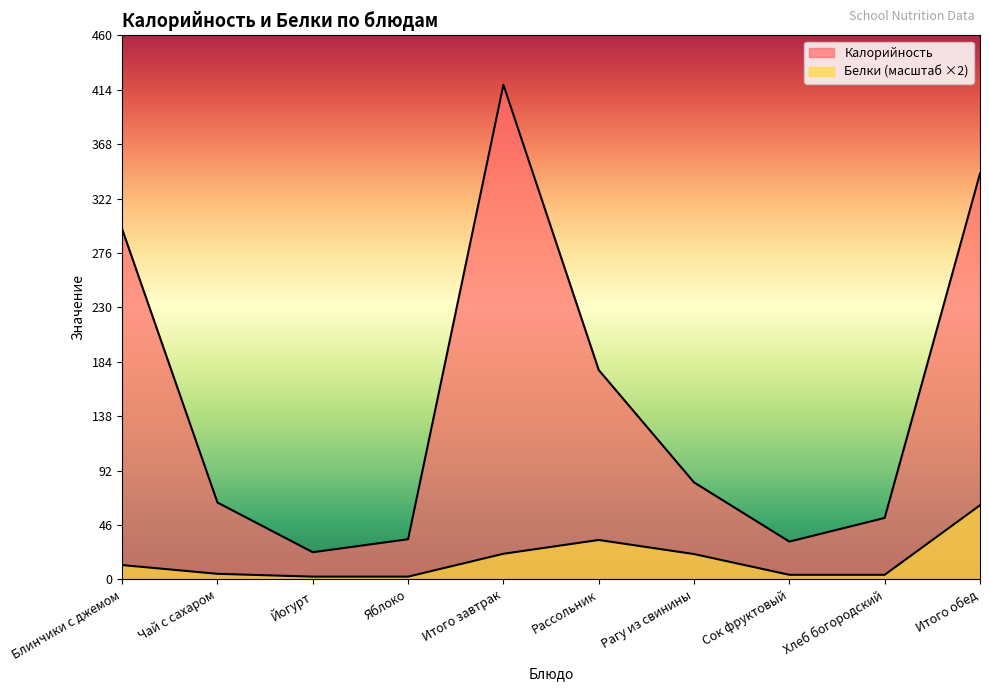

True or false: Белки and Калорийность intersect in this chart.

False